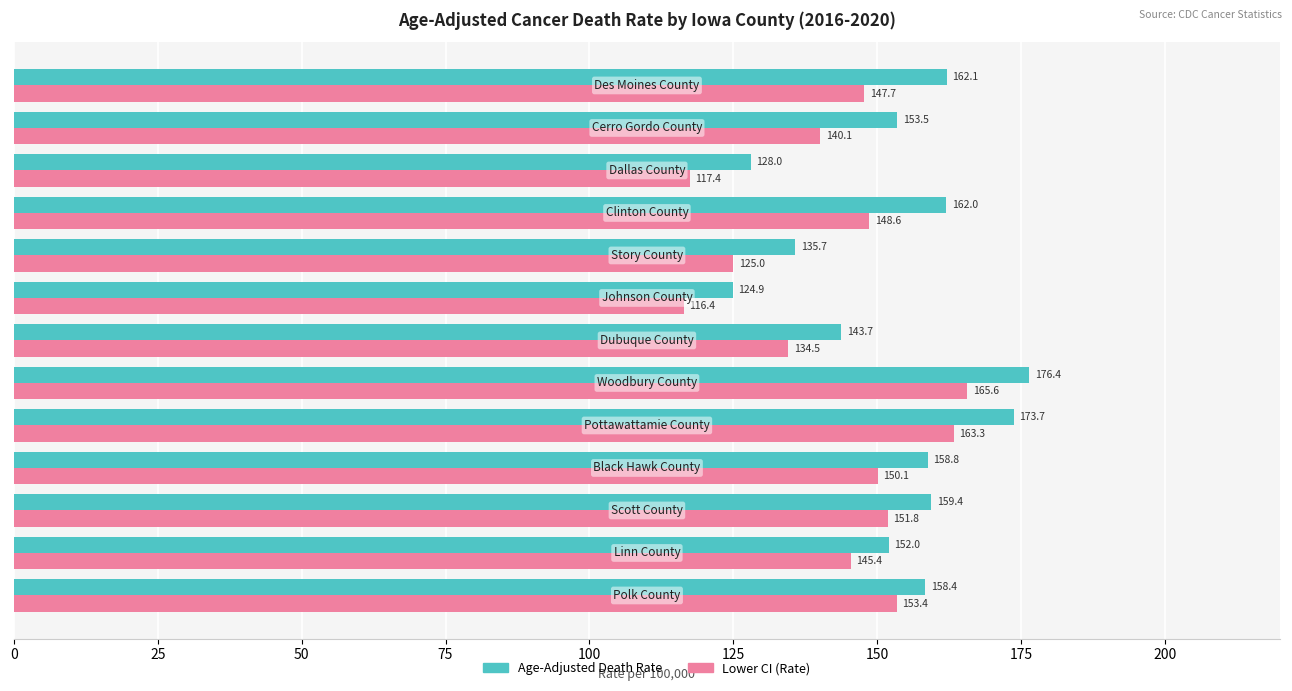

List the series in order of their peak value, highest first.

Age-Adjusted Death Rate, Lower CI (Rate)